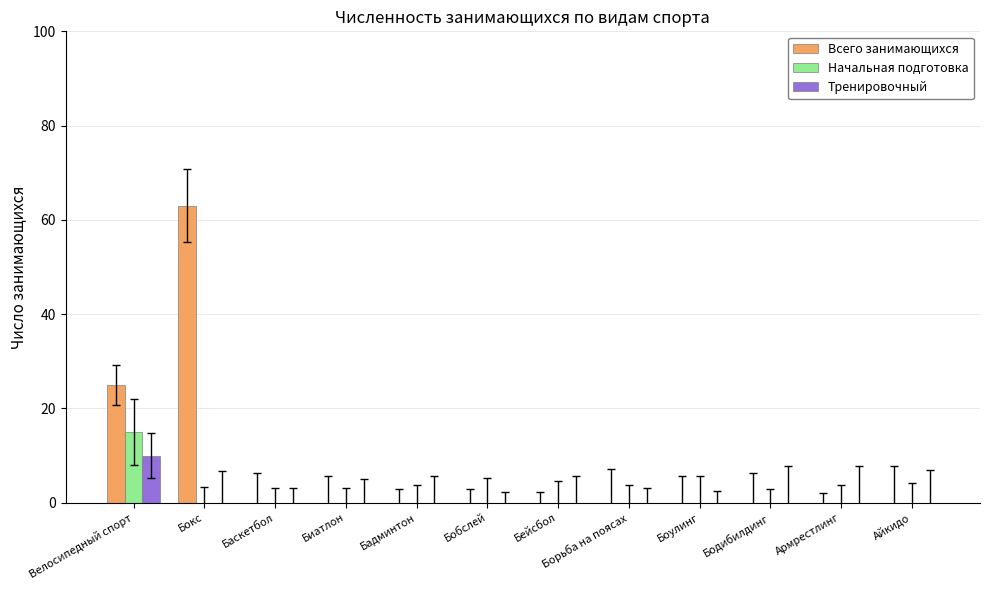

What is the difference between the Начальная подготовка values at Велосипедный спорт and Бадминтон?

15